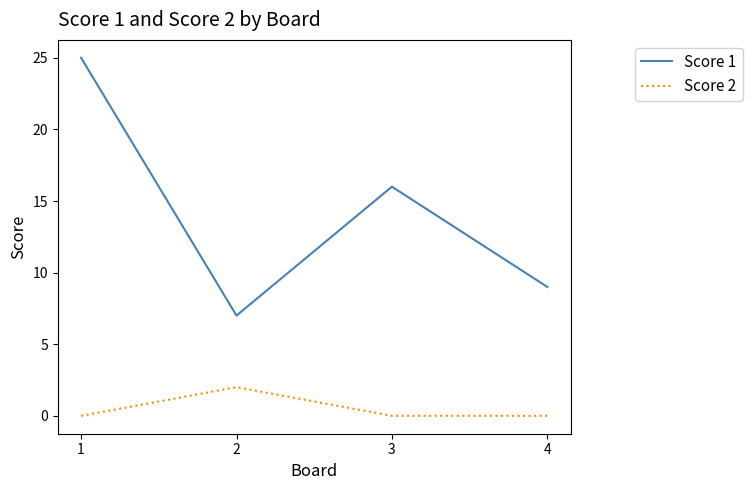

Which series has the widest spread of values?

Score 1